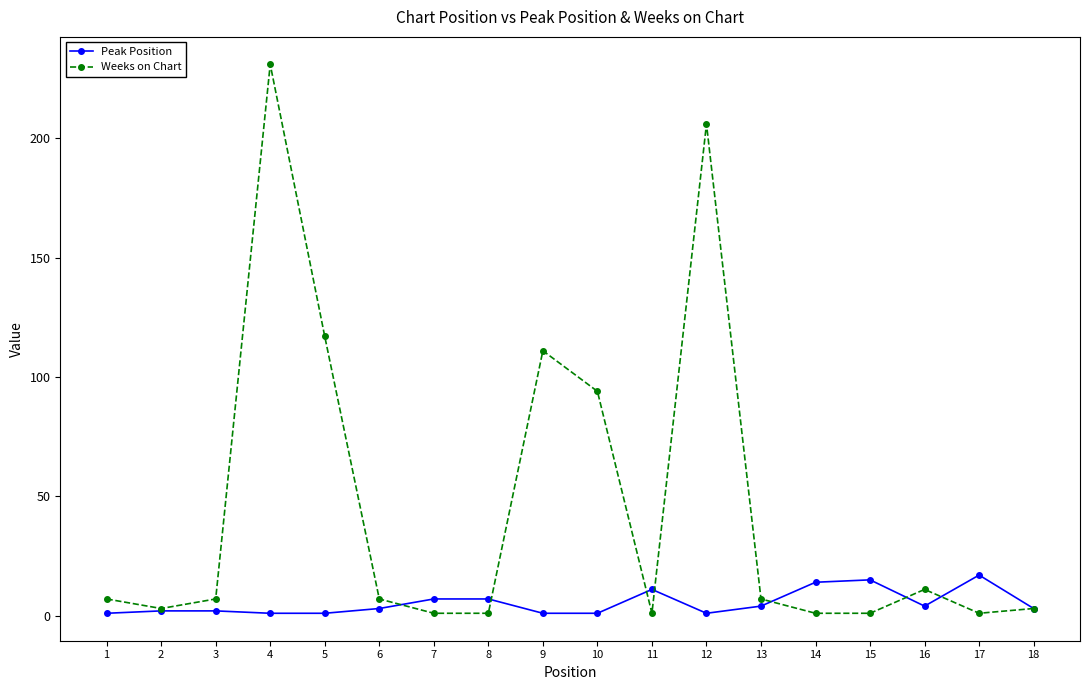

Which series has the largest total across all categories?

Weeks on Chart